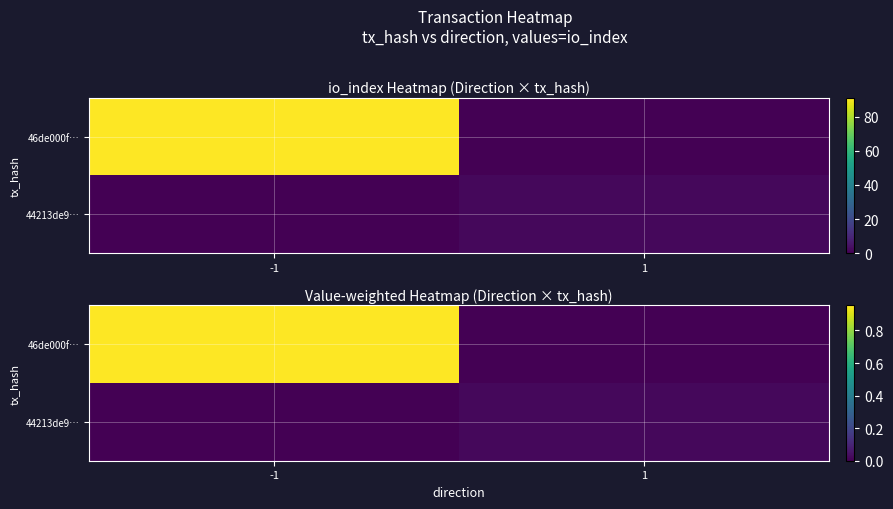

Rank the series by their average value, from lowest to highest.

44213de9…, 46de000f…